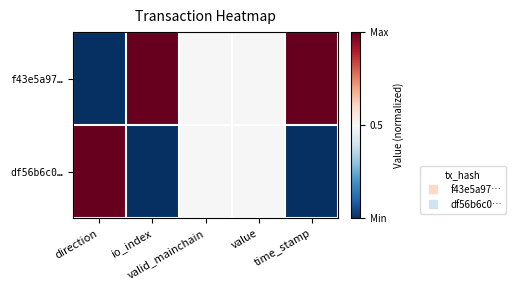

Reading left to right, list all the values displayed in this chart.

f43e5a97…: direction=0.0	io_index=1.0	valid_mainchain=0.5	value=0.5	time_stamp=1.0
df56b6c0…: direction=1.0	io_index=0.0	valid_mainchain=0.5	value=0.5	time_stamp=0.0